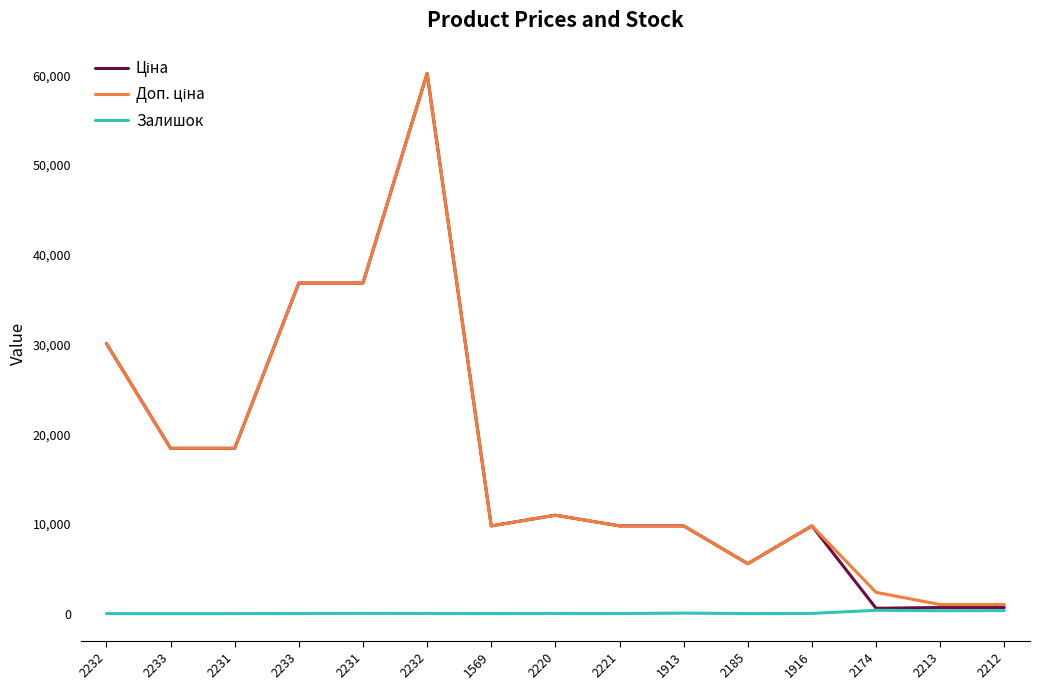

Does the chart display data point markers on the line(s)?

No